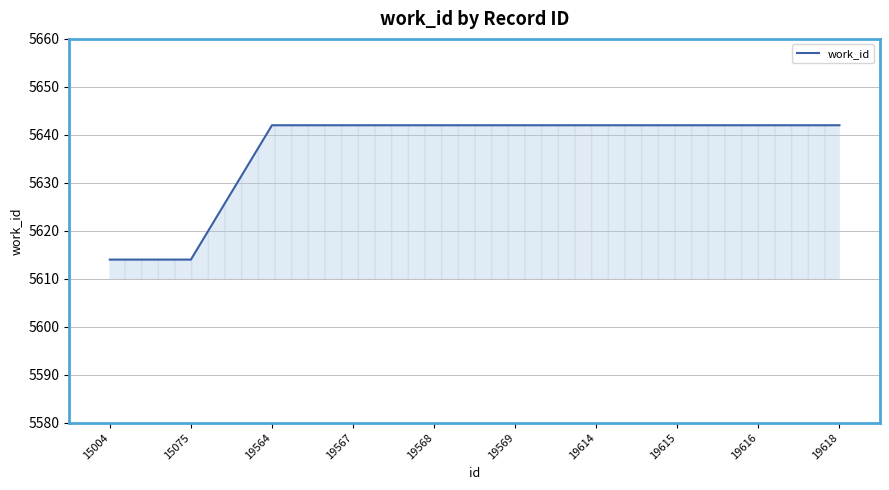

What is the greatest value displayed?

5642